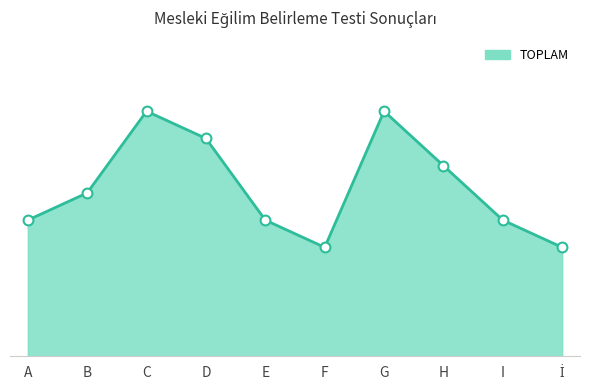

What is the ratio of the value at İ to the value at C?

0.4